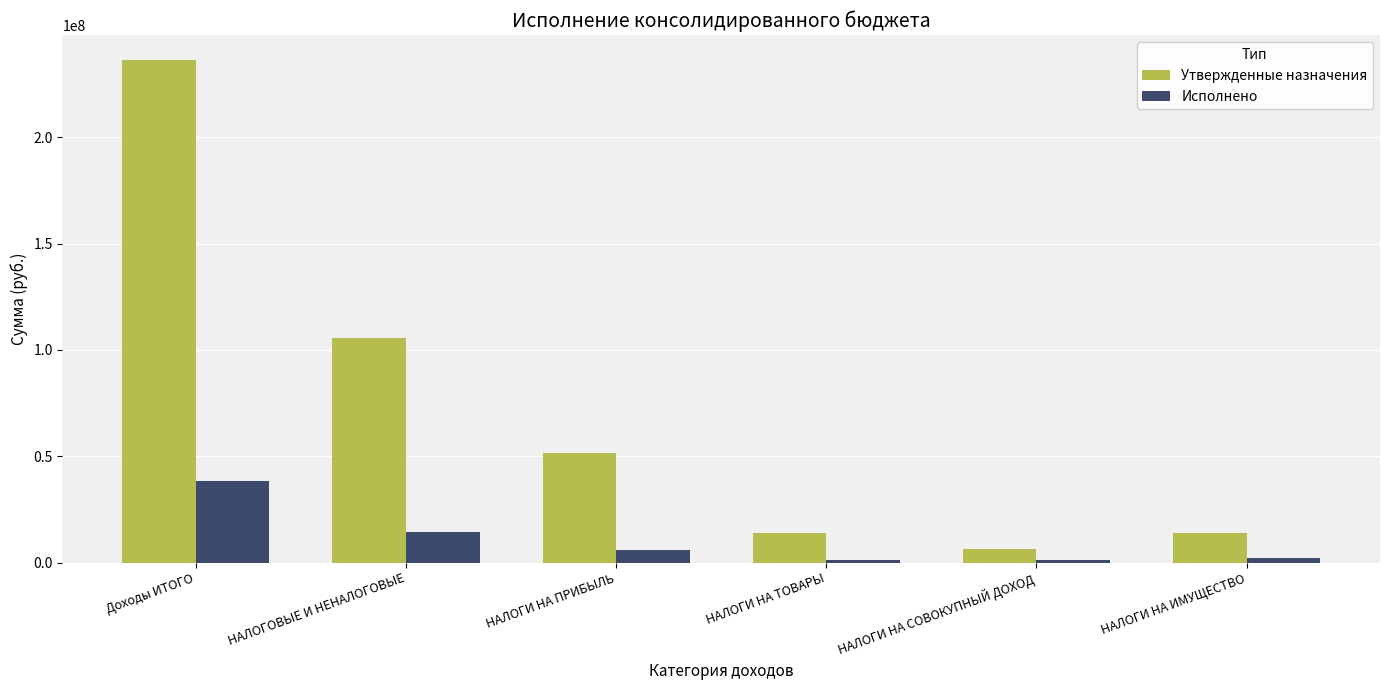

What is the spread (max minus min) of values at НАЛОГОВЫЕ И НЕНАЛОГОВЫЕ?

91484146.0